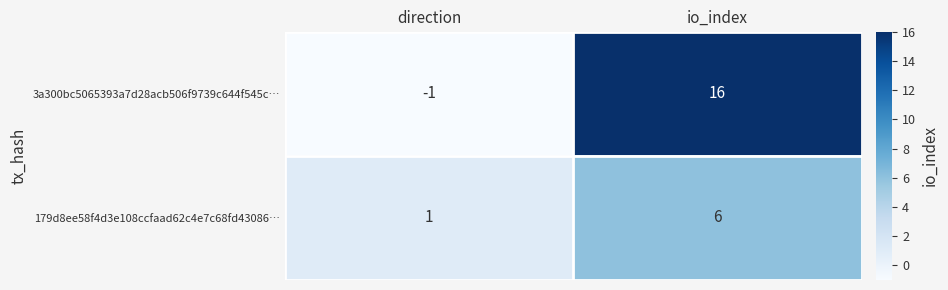

Reading left to right, list all the values displayed in this chart.

3a300bc5065393a7d28acb506f9739c644f545c…: -1	16
179d8ee58f4d3e108ccfaad62c4e7c68fd43086…: 1	6